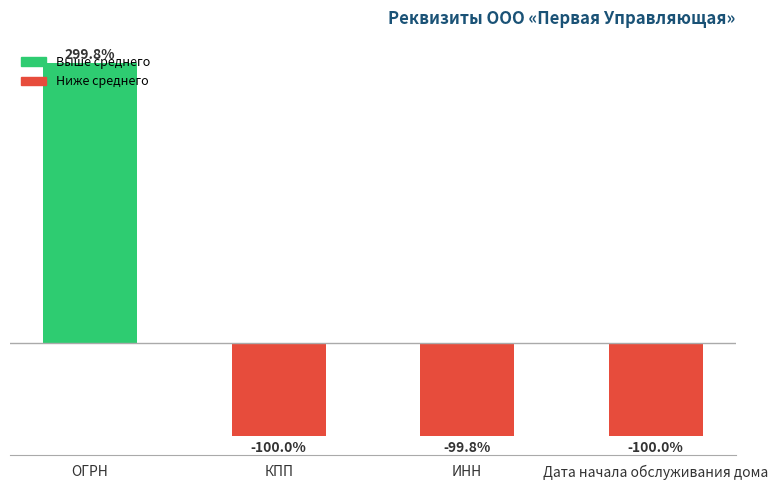

What is the label of the 3rd bar from the right?

КПП